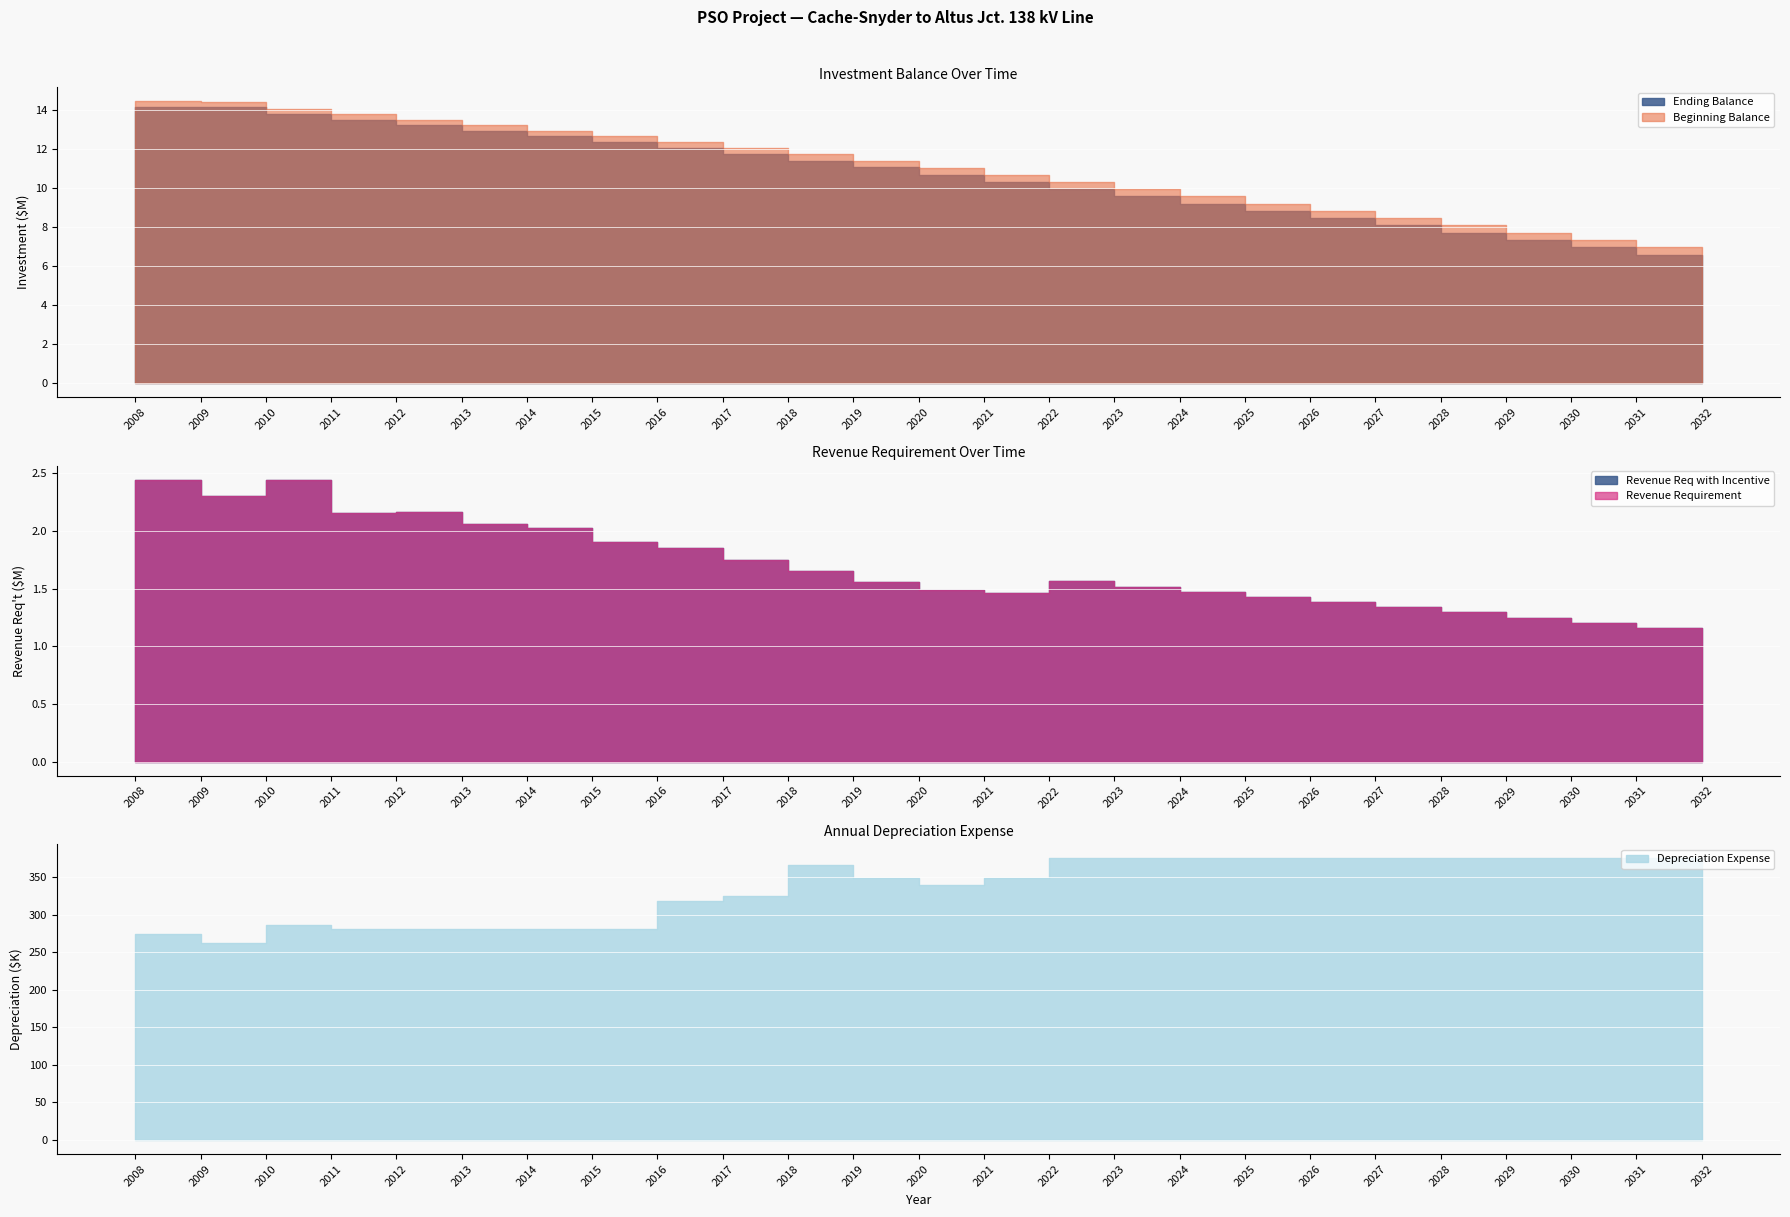

What is the total value across all series at 2022?

24260406.9